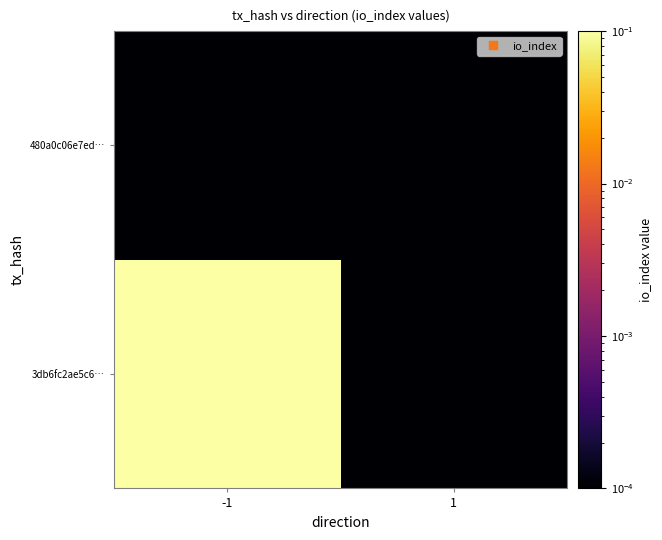

What is the total value across all series at -1?

3.0